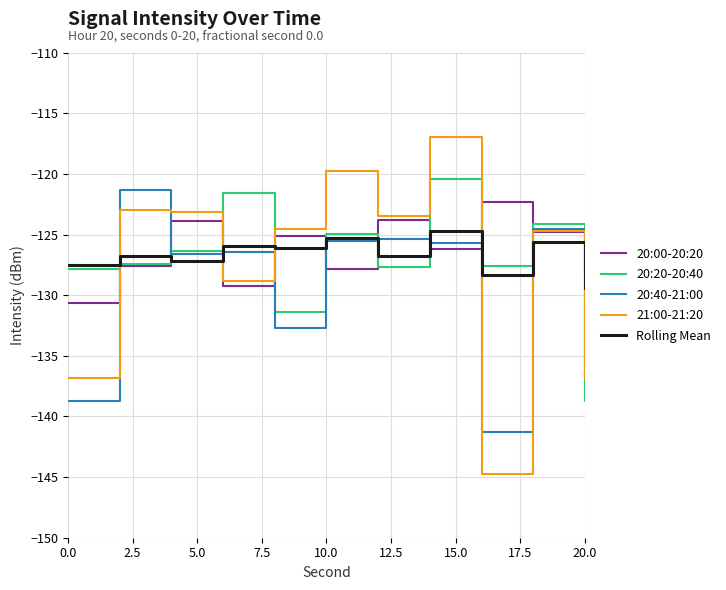

Which series has the largest range (max minus min)?

21:00-21:20